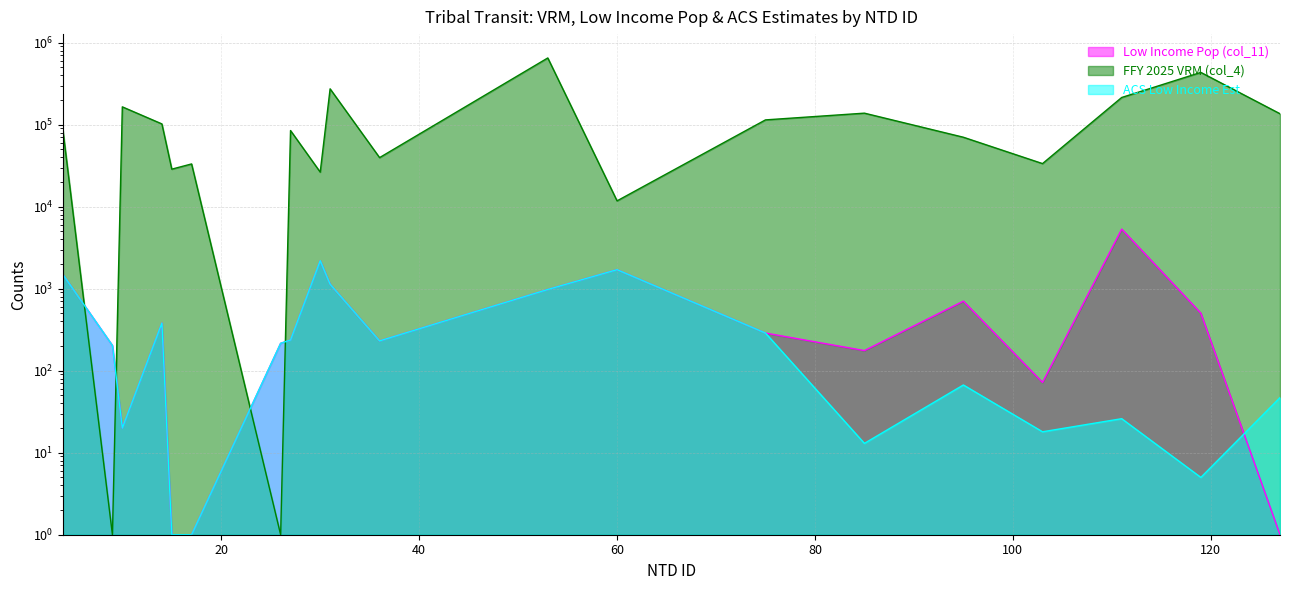

At which category does Low Income Pop (col_11) reach its first local valley?

10